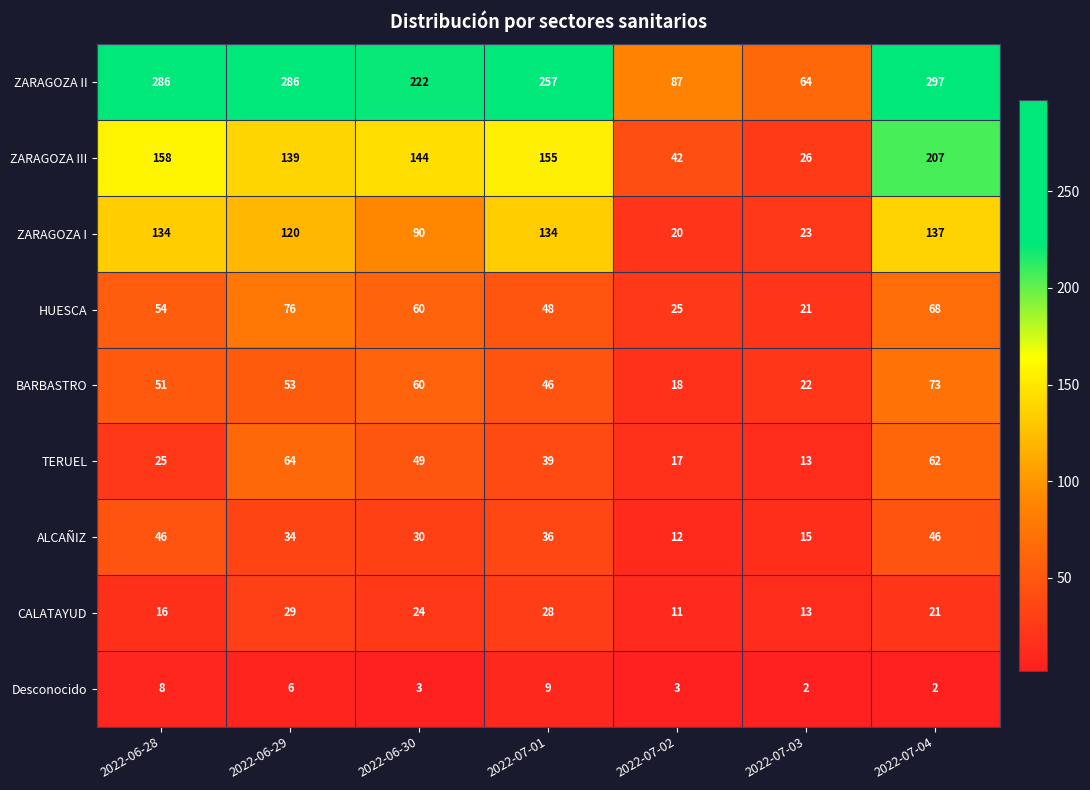

How many Desconocido values are between 2 and 8?

6